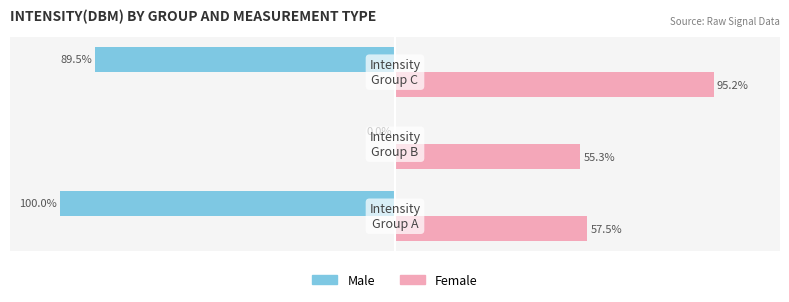

Which series has the largest total across all categories?

Female